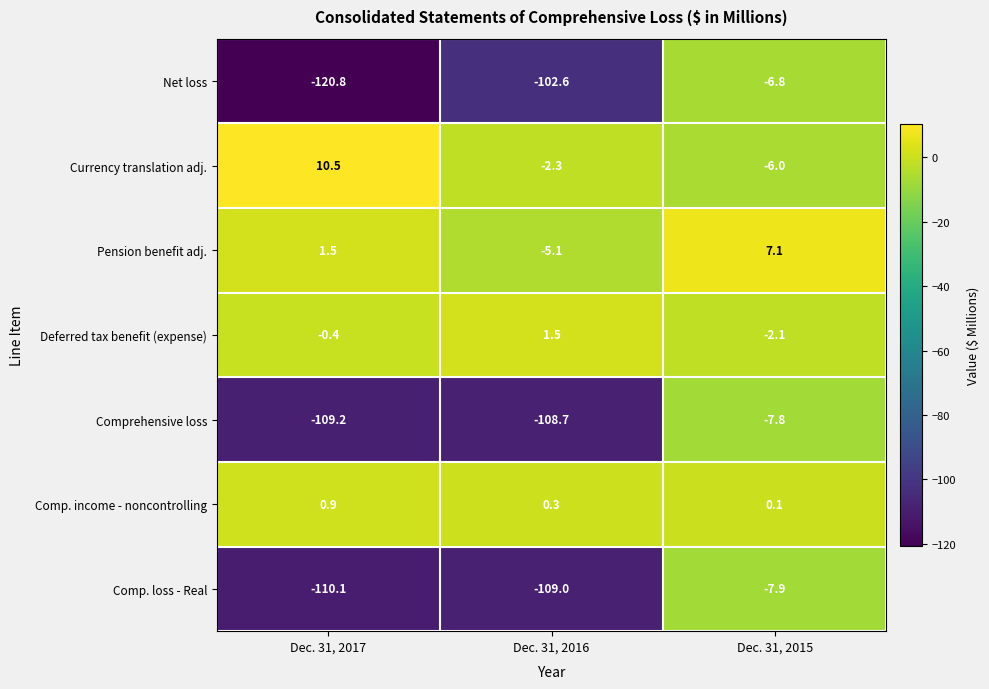

Which series has the largest range (max minus min)?

Net loss